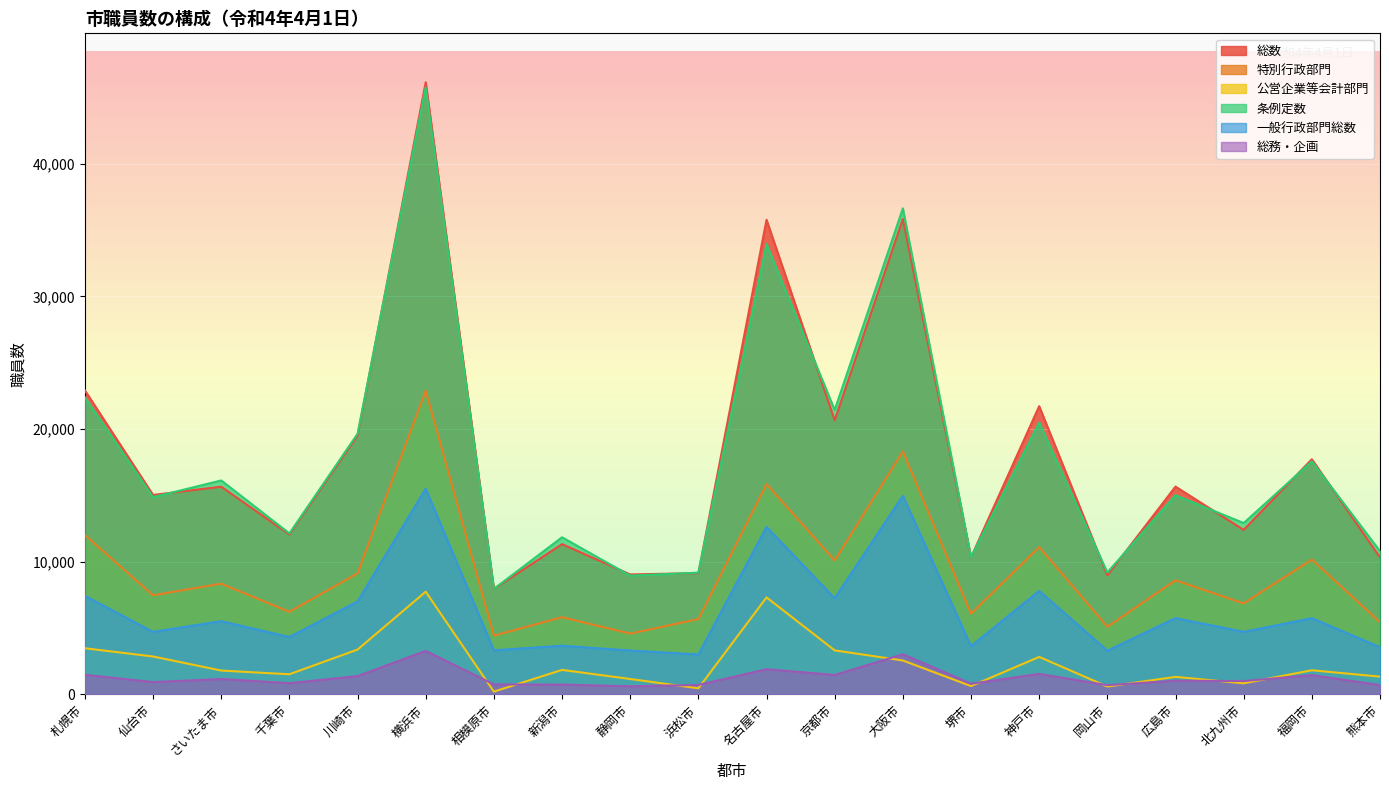

What position from the right is 横浜市?

15